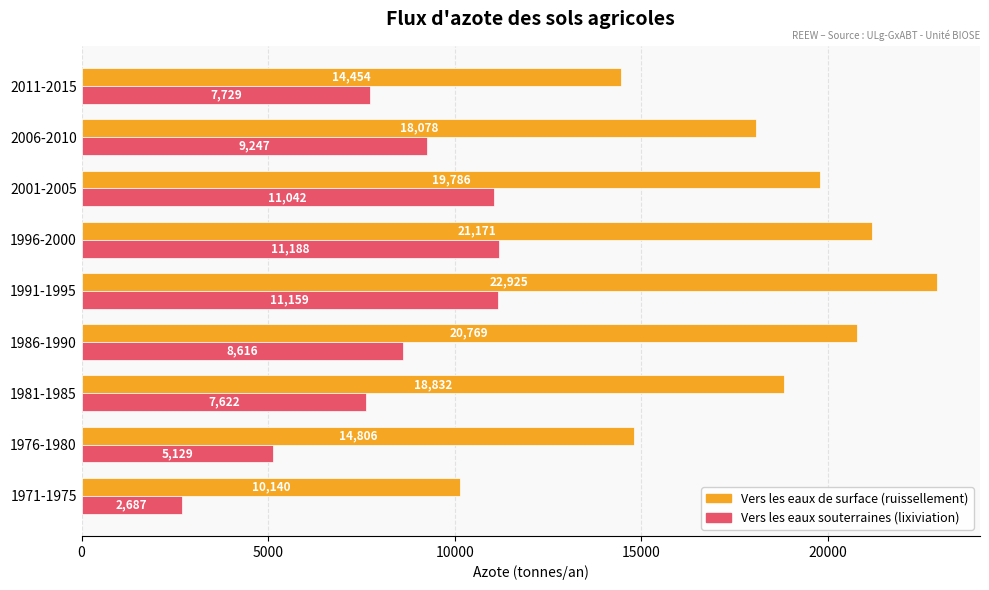

Which series has the widest spread of values?

Vers les eaux de surface (ruissellement)